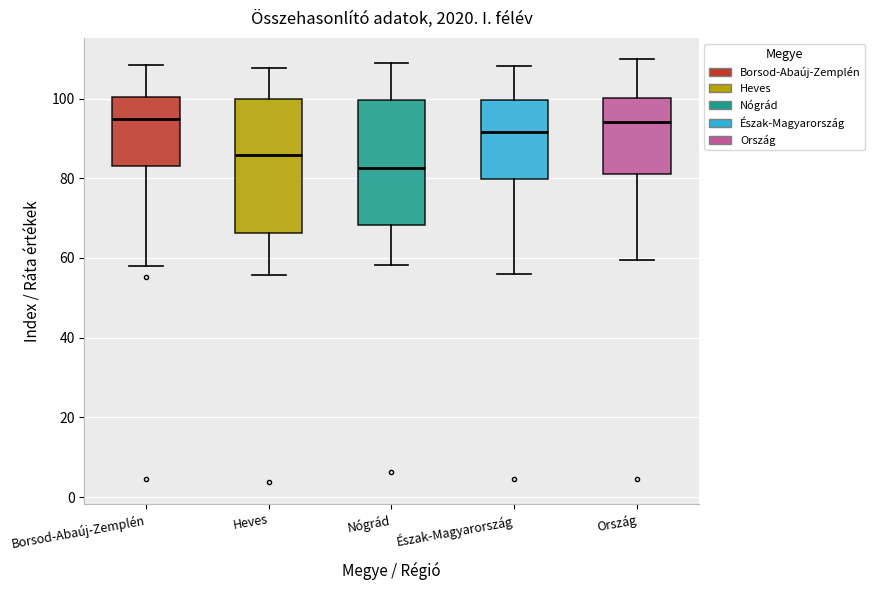

Which box is the tallest, from its lower edge to its upper edge?

Heves